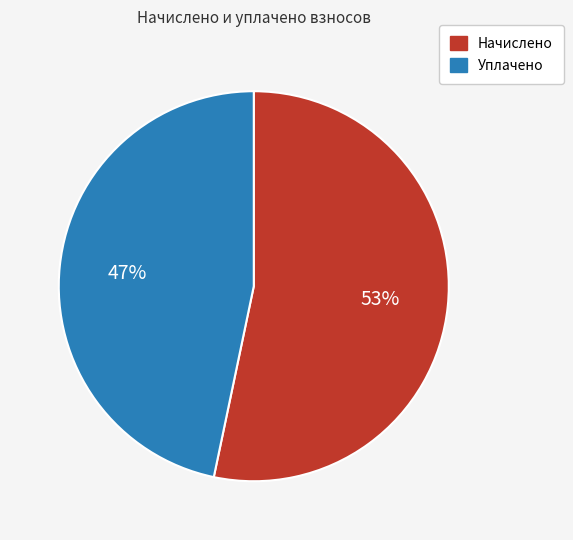

To the nearest percent, what is the combined percentage of Начислено and Уплачено?

100%